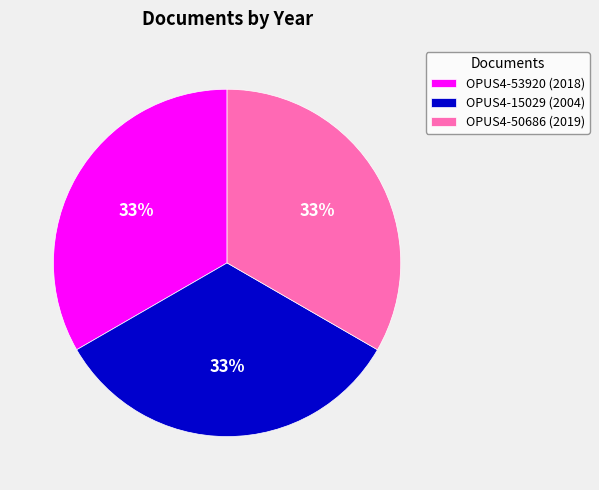

Does any single category account for the majority?

No